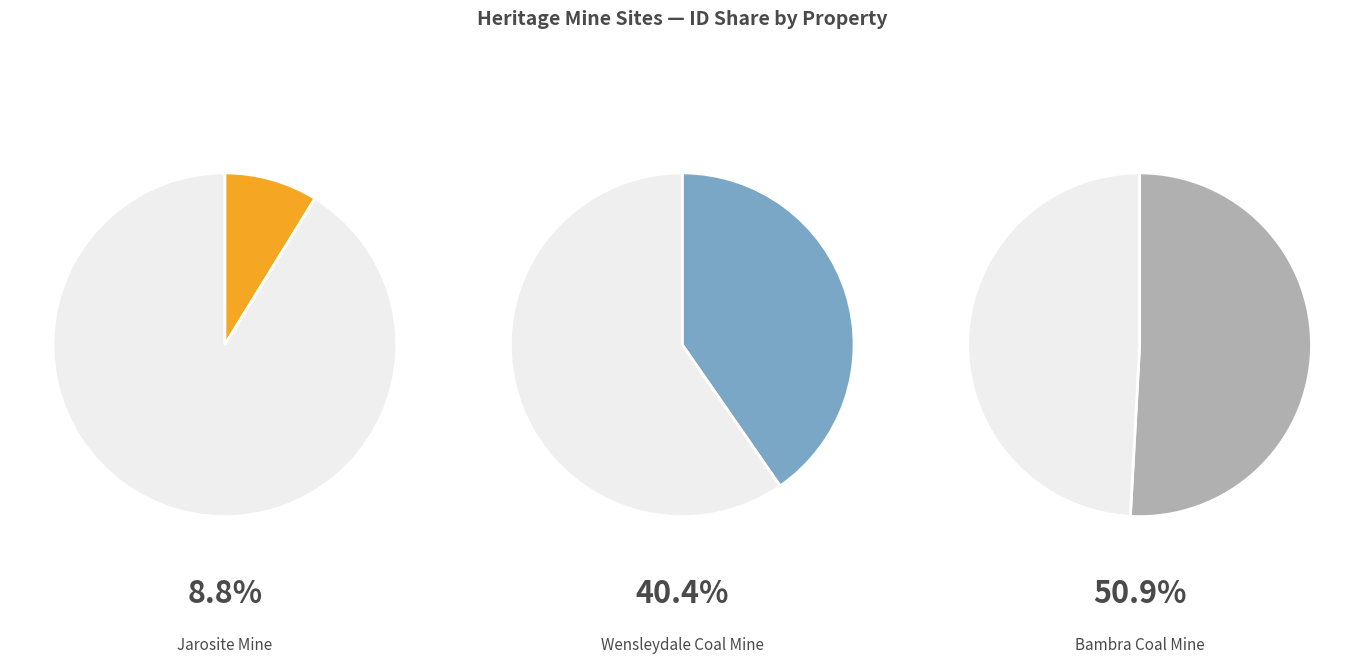

How many segments does this pie chart have?

3